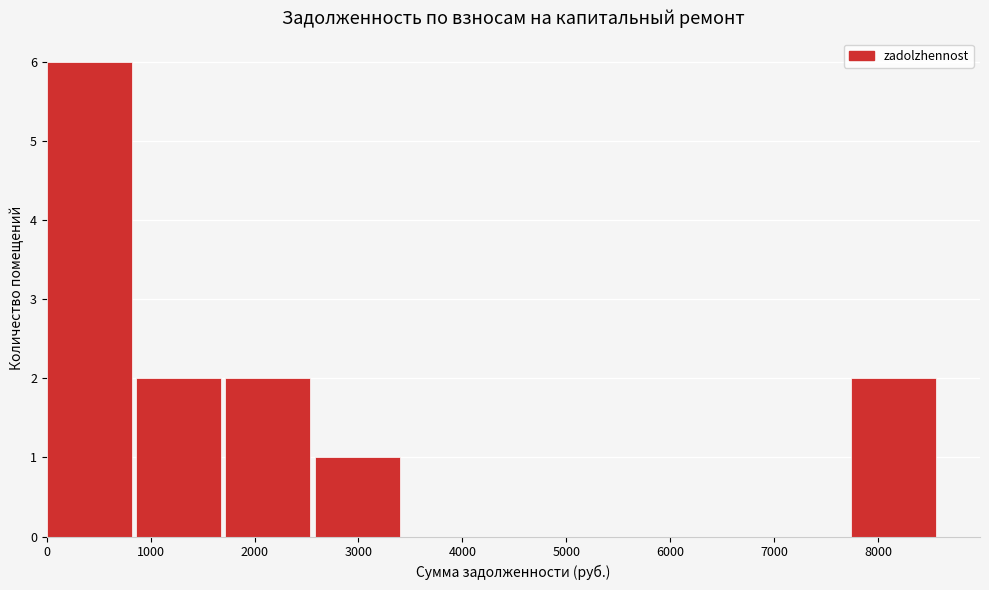

Over which range of the x-axis is the bar tallest?

0 to 900